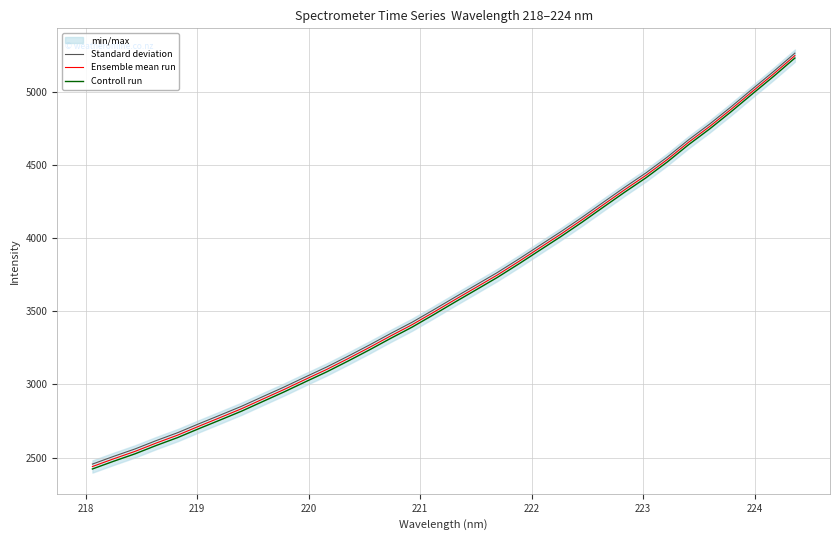

What is the highest value of the Ensemble mean run series?

5250.2